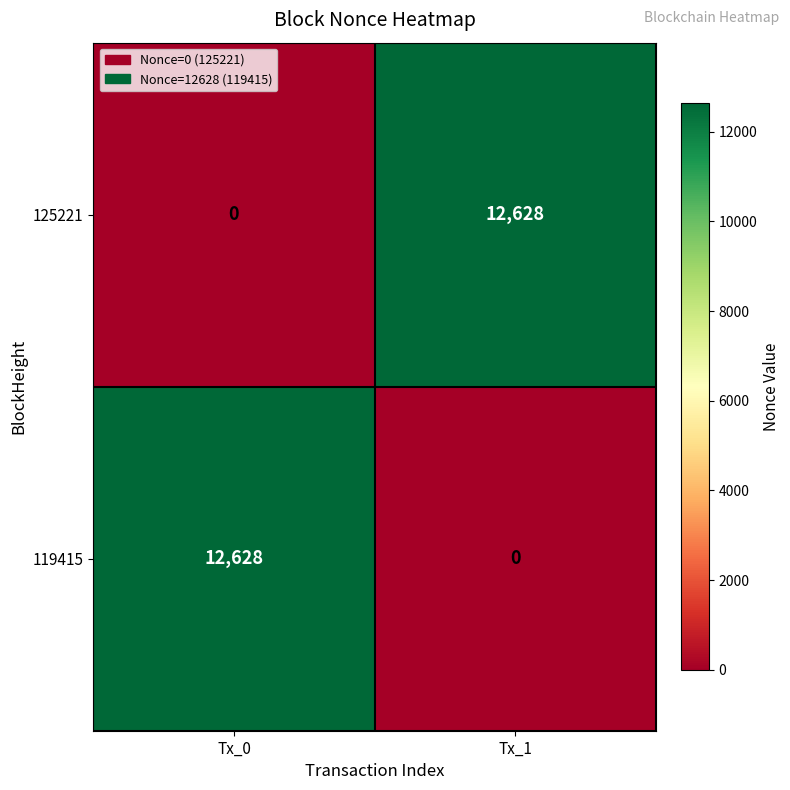

Rank the categories by 125221 value from highest to lowest.

Tx_1, Tx_0